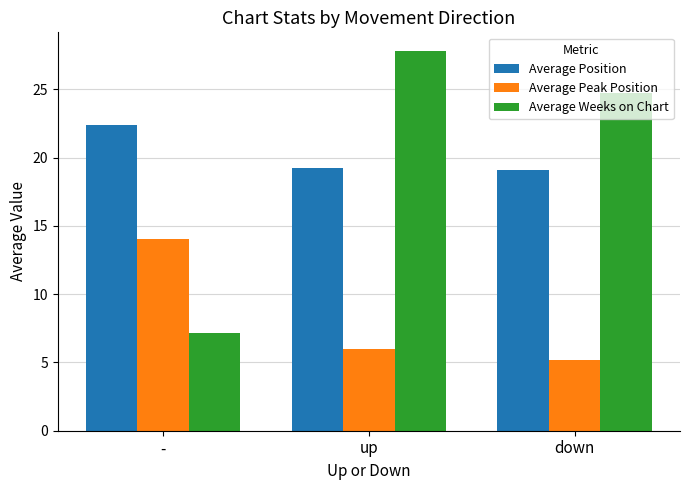

How many series are shown in this chart?

3